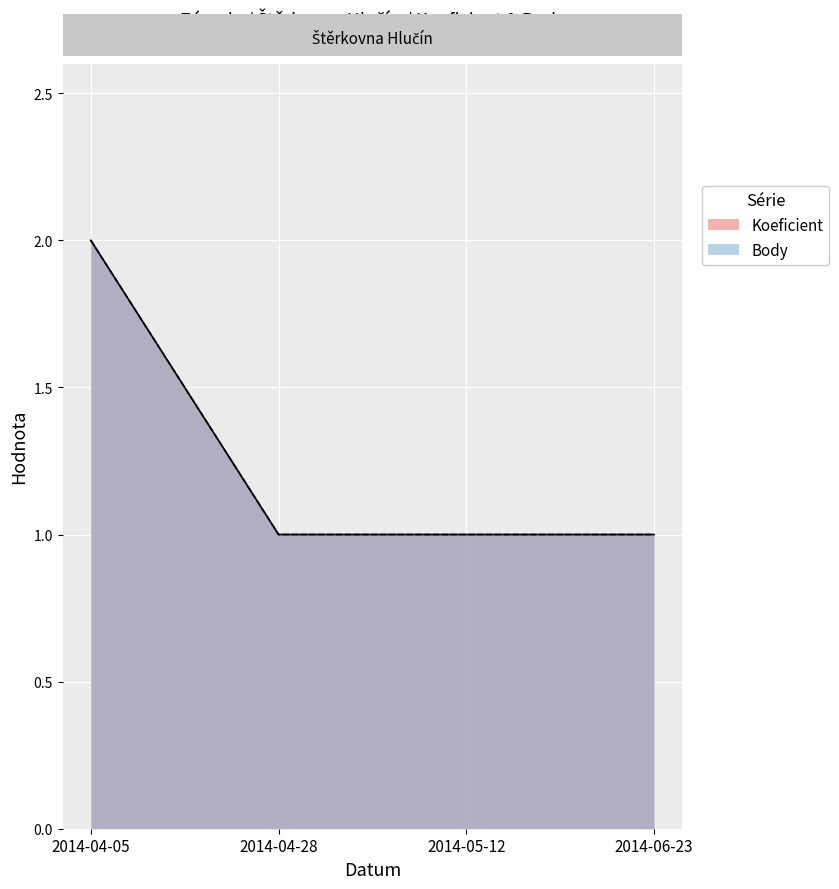

True or false: Koeficient and Body intersect in this chart.

False